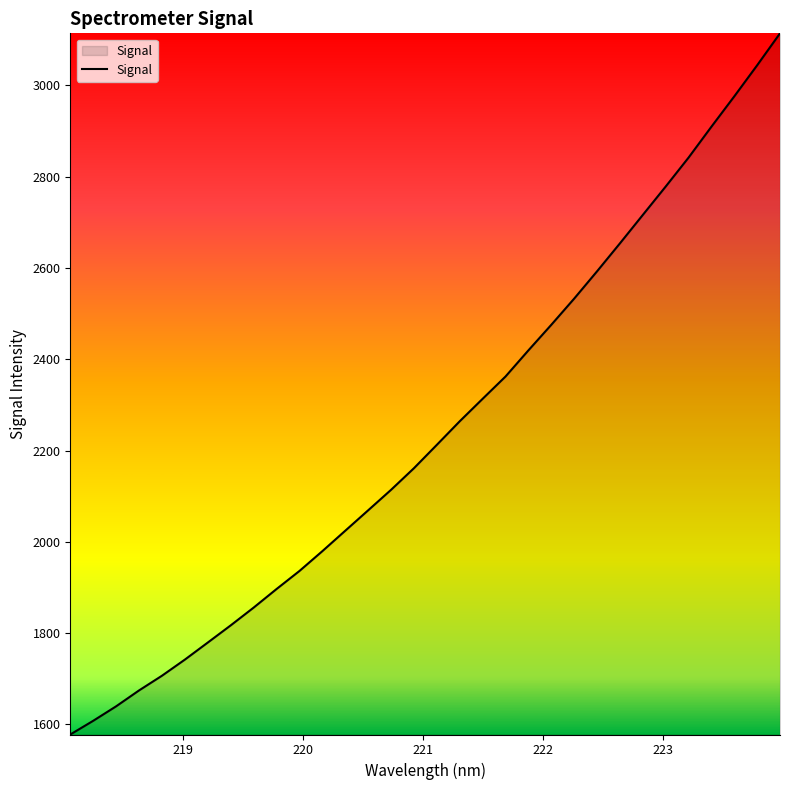

What is the difference between the maximum and second lowest values?

1506.7